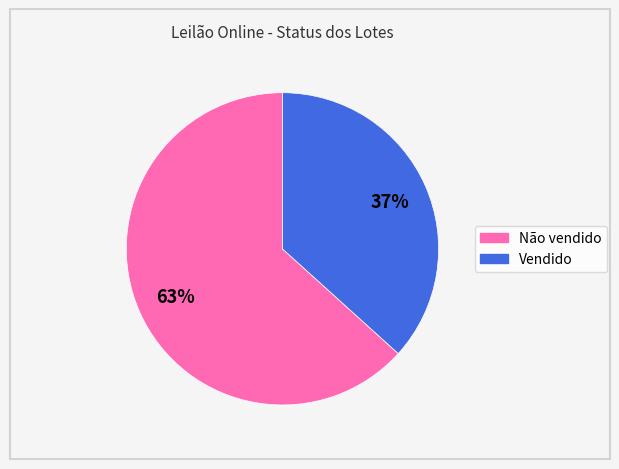

True or false: Vendido accounts for 48% of the total.

False